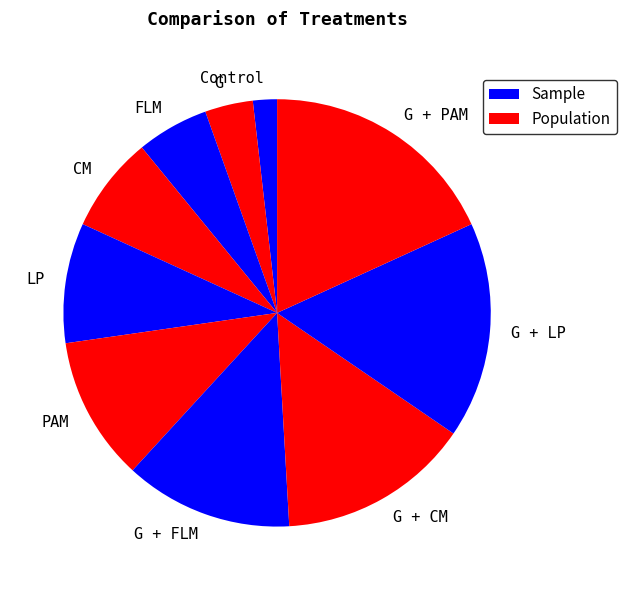

Rank the categories by value from lowest to highest.

Control, G, FLM, CM, LP, PAM, G + FLM, G + CM, G + LP, G + PAM